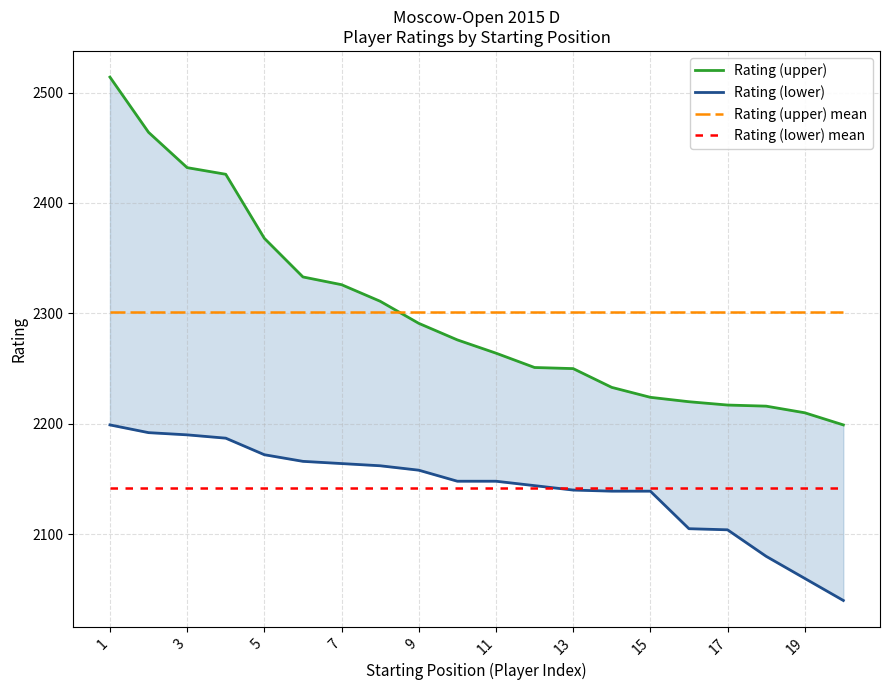

Is this an area chart (filled region under the line)?

No